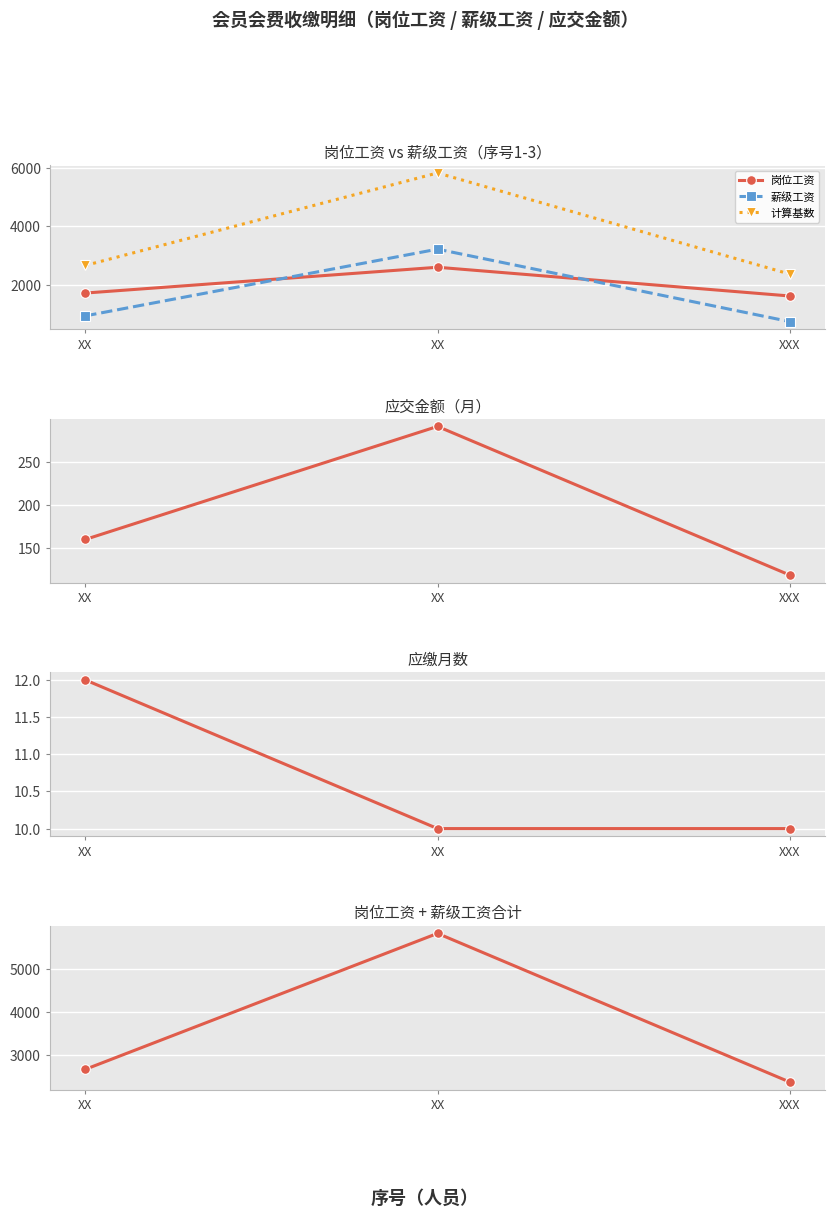

Reading left to right, extract all data points from this chart.

岗位工资: XX=1720.0	XX=2600.0	XXX=1620.0
薪级工资: XX=941.0	XX=3218.0	XXX=746.0
计算基数: XX=2661.0	XX=5818.0	XXX=2366.0
应交金额: XX=159.7	XX=290.9	XXX=118.3
应缴月数: XX=12.0	XX=10.0	XXX=10.0